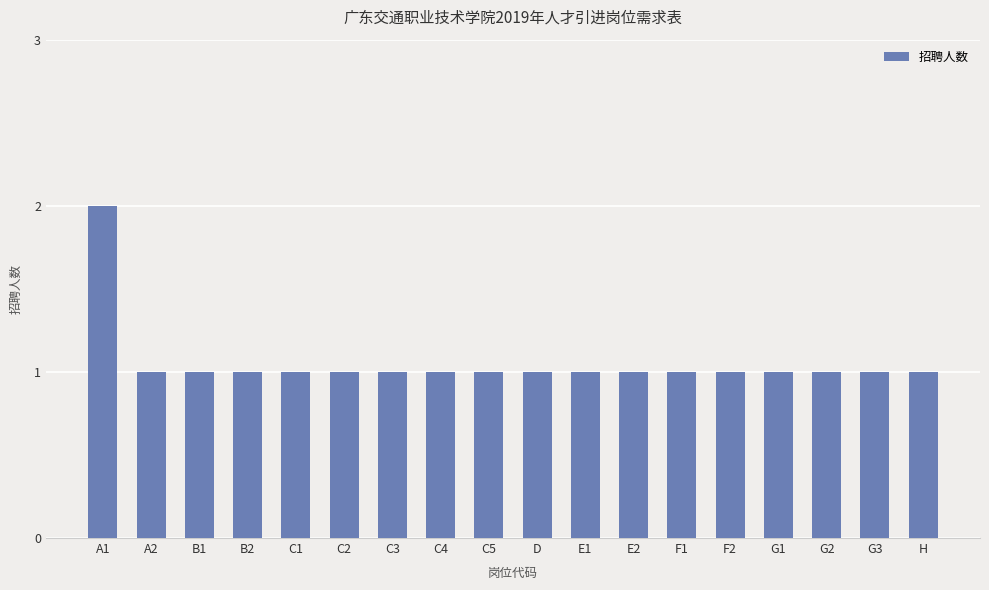

Is it true that the value at F1 is 1?

True